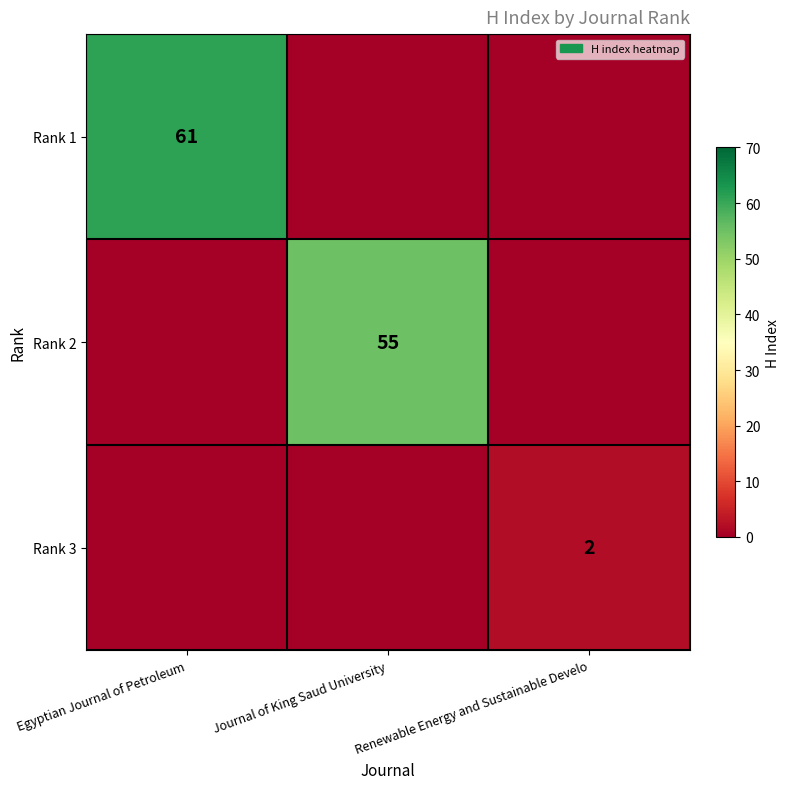

The Rank 1 series shows 32 at Egyptian Journal of Petroleum. True or false?

False